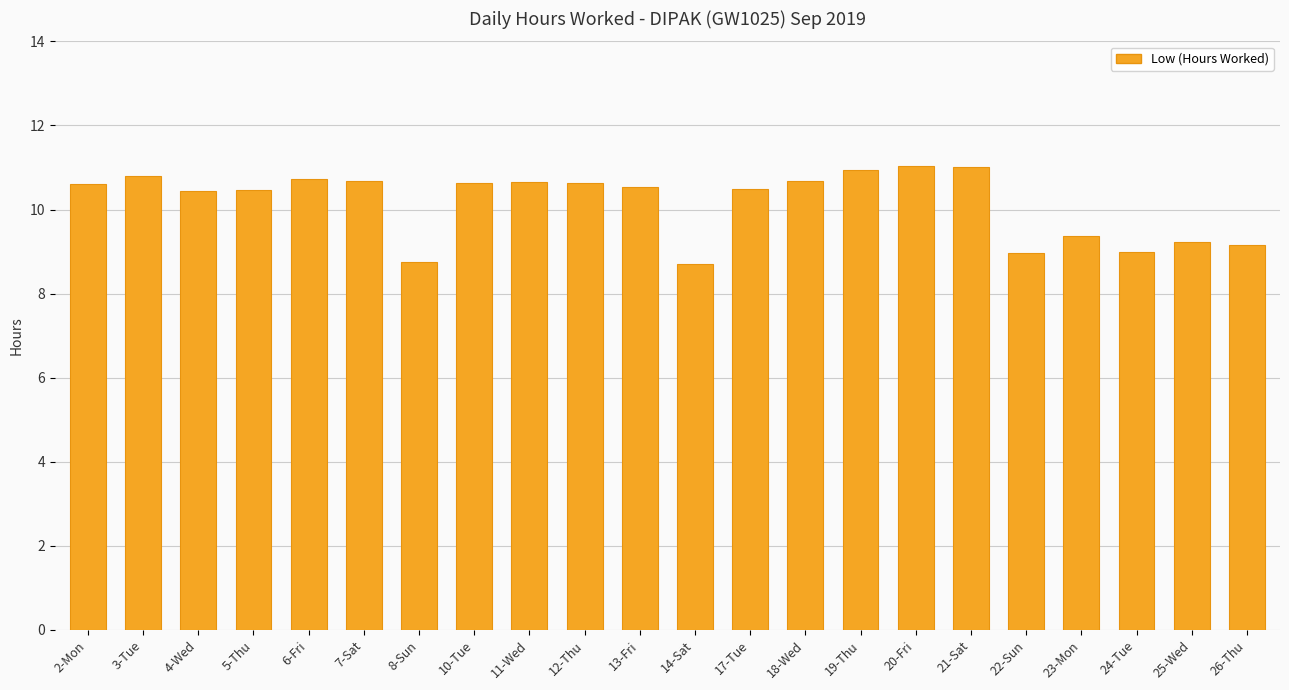

What is the average value?

10.2